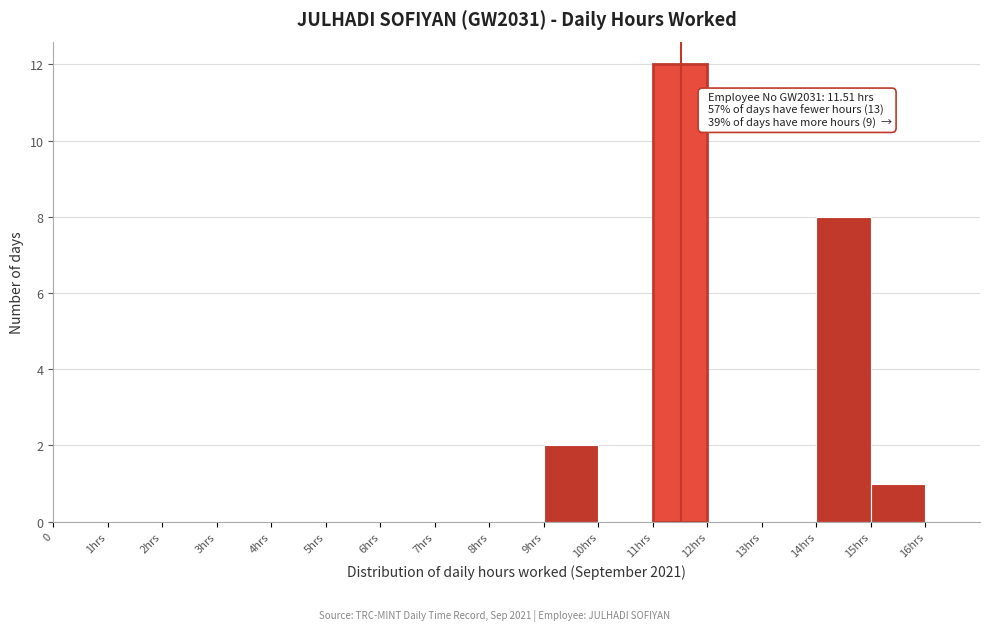

Reading left to right, extract all data points from this chart.

0=0	1hrs=0	2hrs=0	3hrs=0	4hrs=0	5hrs=0	6hrs=0	7hrs=0	8hrs=0	9hrs=2	10hrs=0	11hrs=12	12hrs=0	13hrs=0	14hrs=8	15hrs=1